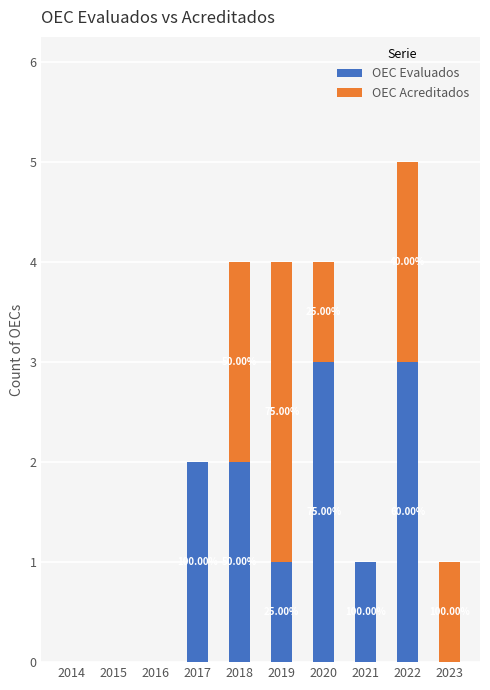

Which has a higher value, 2020 or 2014?

2020